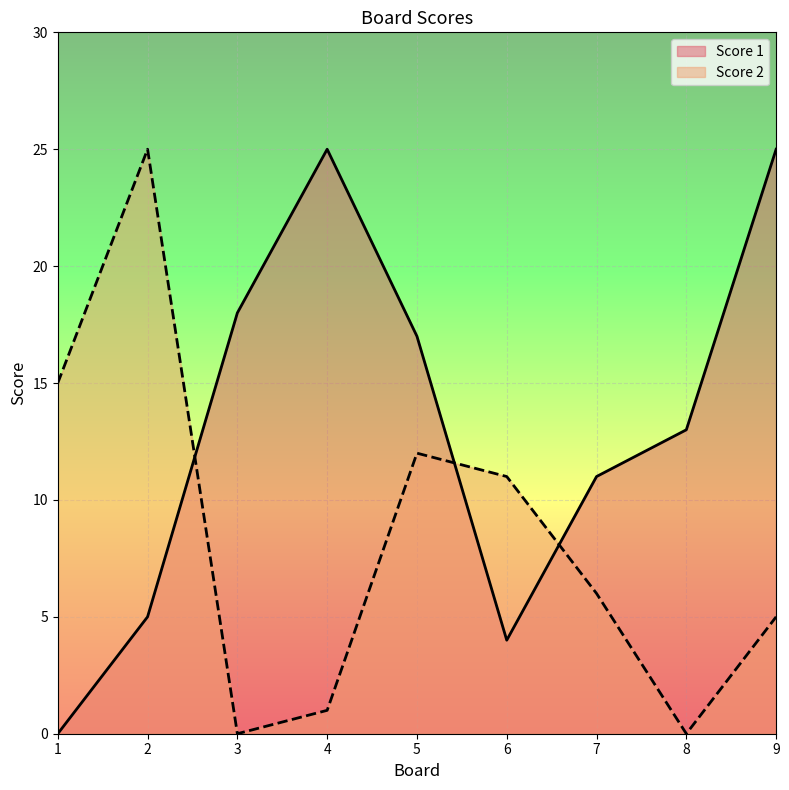

What is the sum of all Score 1 values?

118